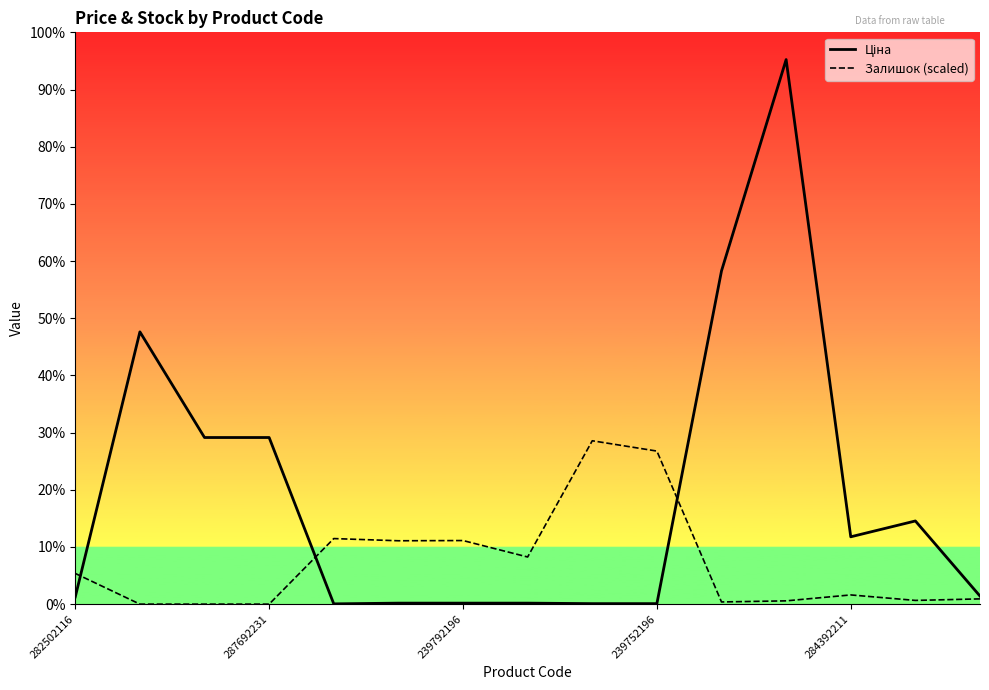

How many data points in Залишок (scaled) are less than 1050?

7